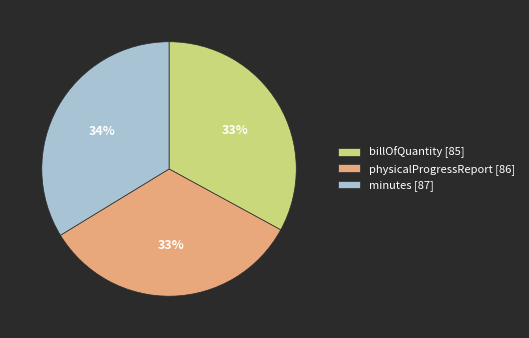

True or false: billOfQuantity [85] accounts for 33% of the total.

True